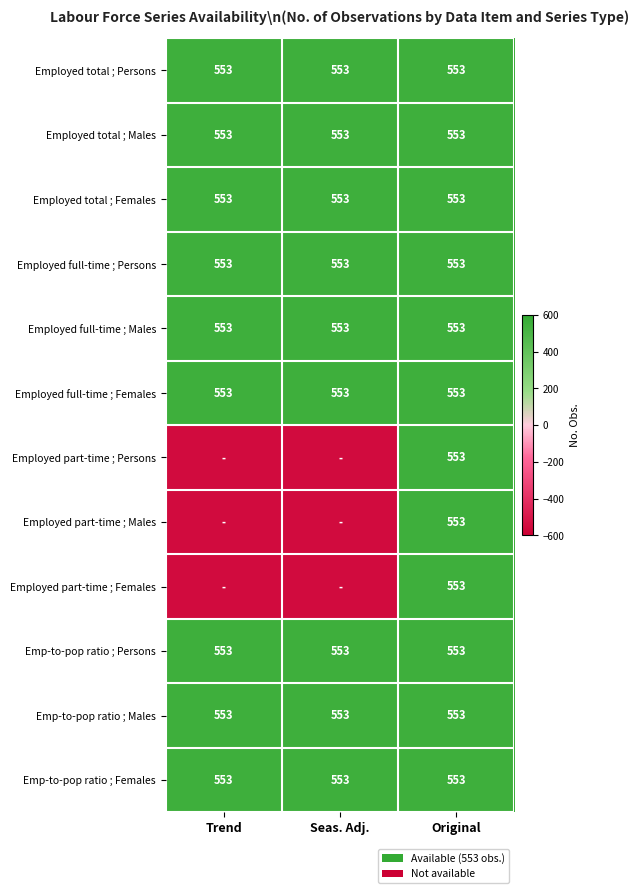

What is the total value across all series at Original?

6636